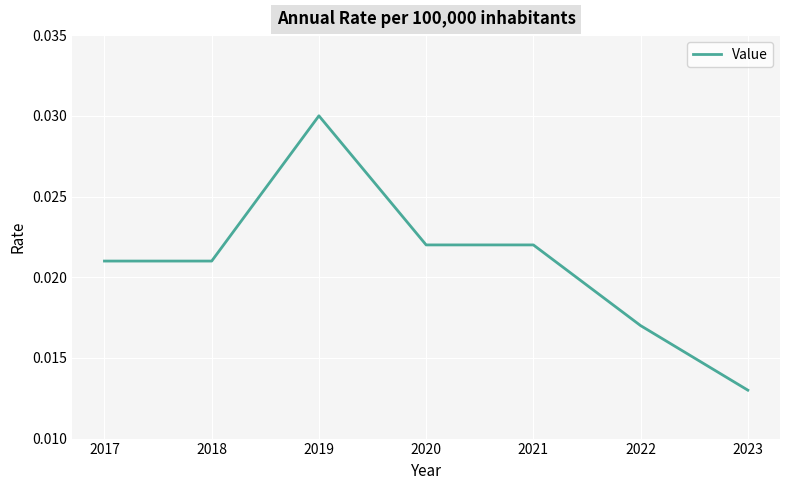

Where is the first local maximum?

2019